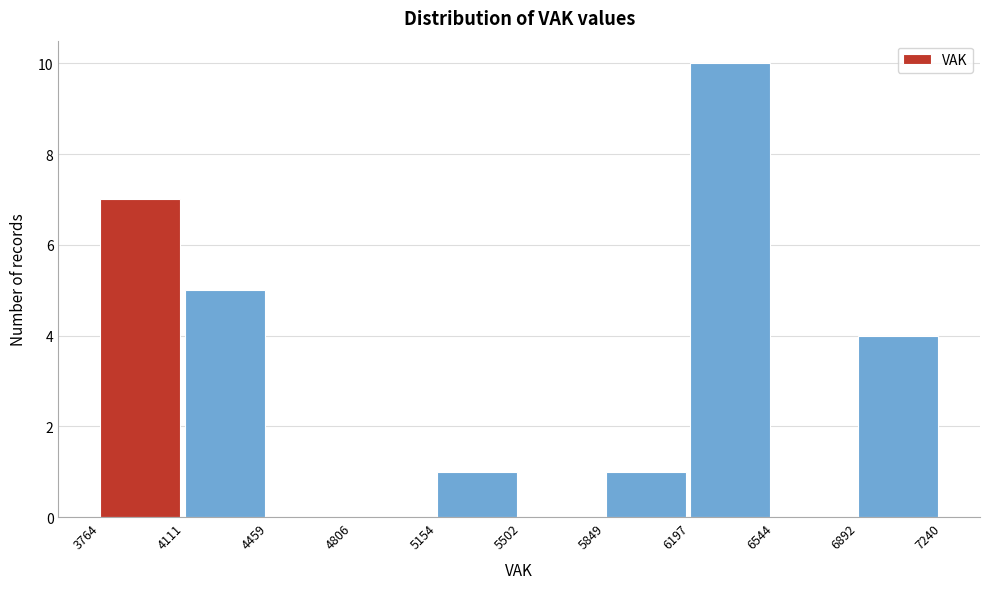

How tall is the bar that spans 3764 to 4111 on the x-axis? The values are not printed on the chart, so give them approximately, as read against the axis.

7